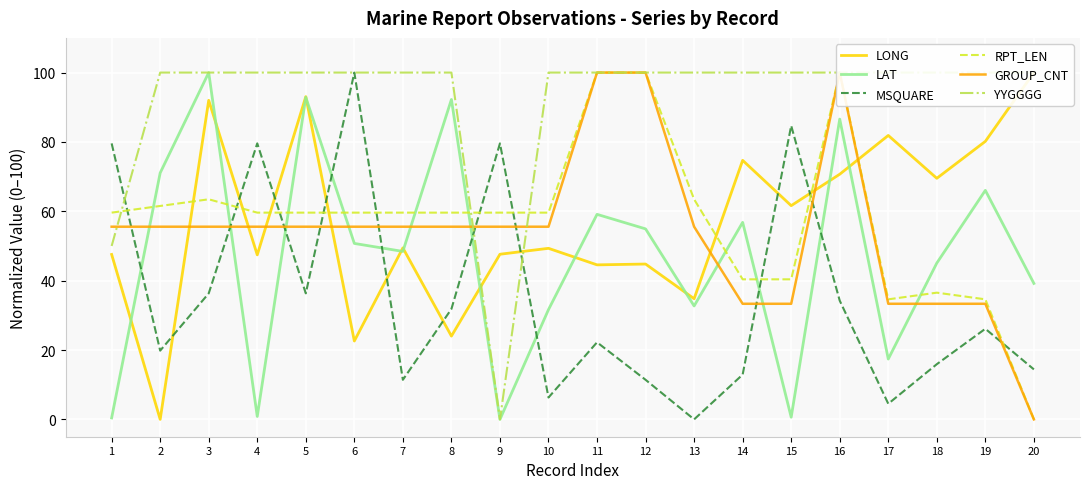

At 1, list the series in order from smallest to largest.

LAT, LONG, YYGGGG, GROUP_CNT, RPT_LEN, MSQUARE